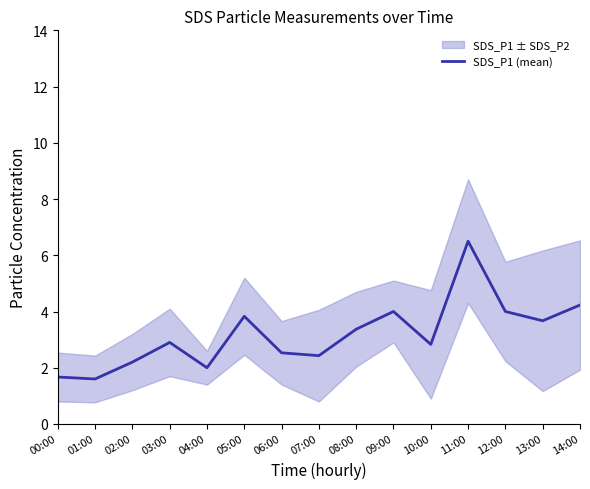

What is the difference between the values at 07:00 and 05:00?

1.4